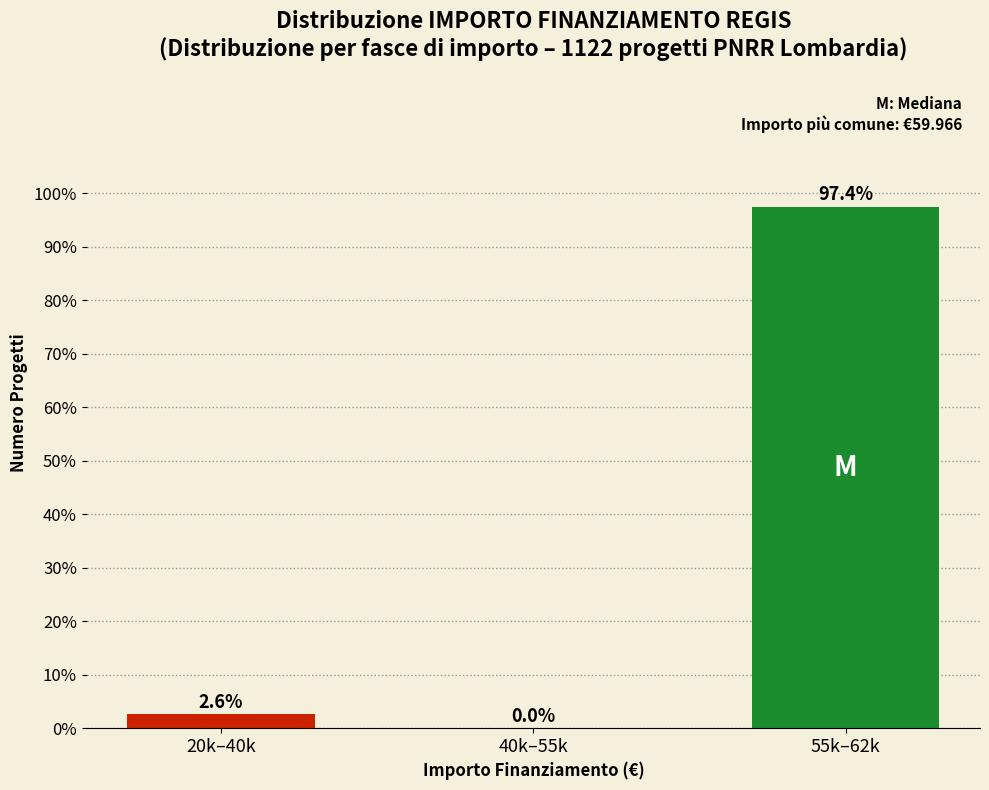

Reading left to right, extract all data points from this chart.

20k–40k=2.6	40k–55k=0.0	55k–62k=97.4